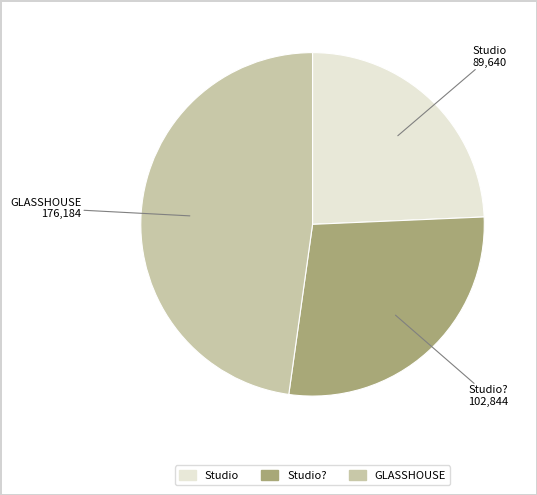

Is there a majority slice in this chart?

No